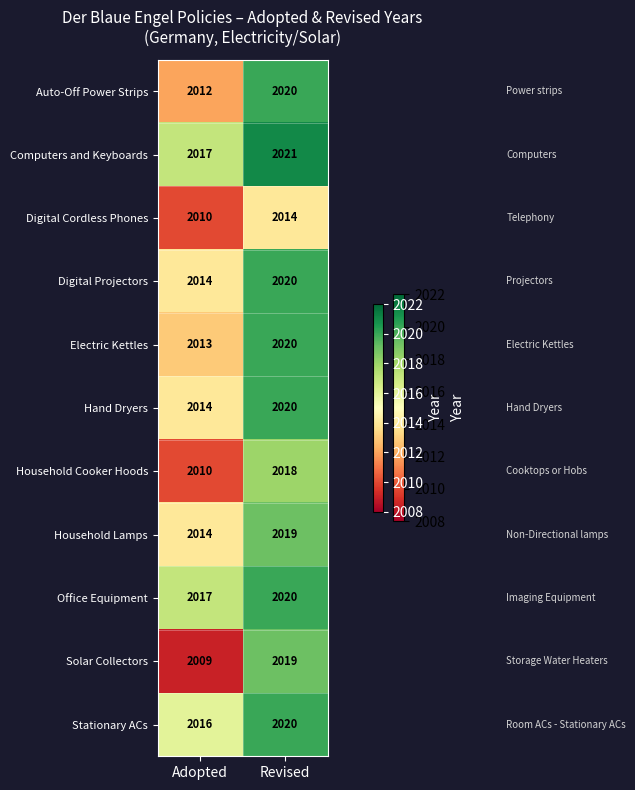

Which series has the largest total across all categories?

Computers and Keyboards